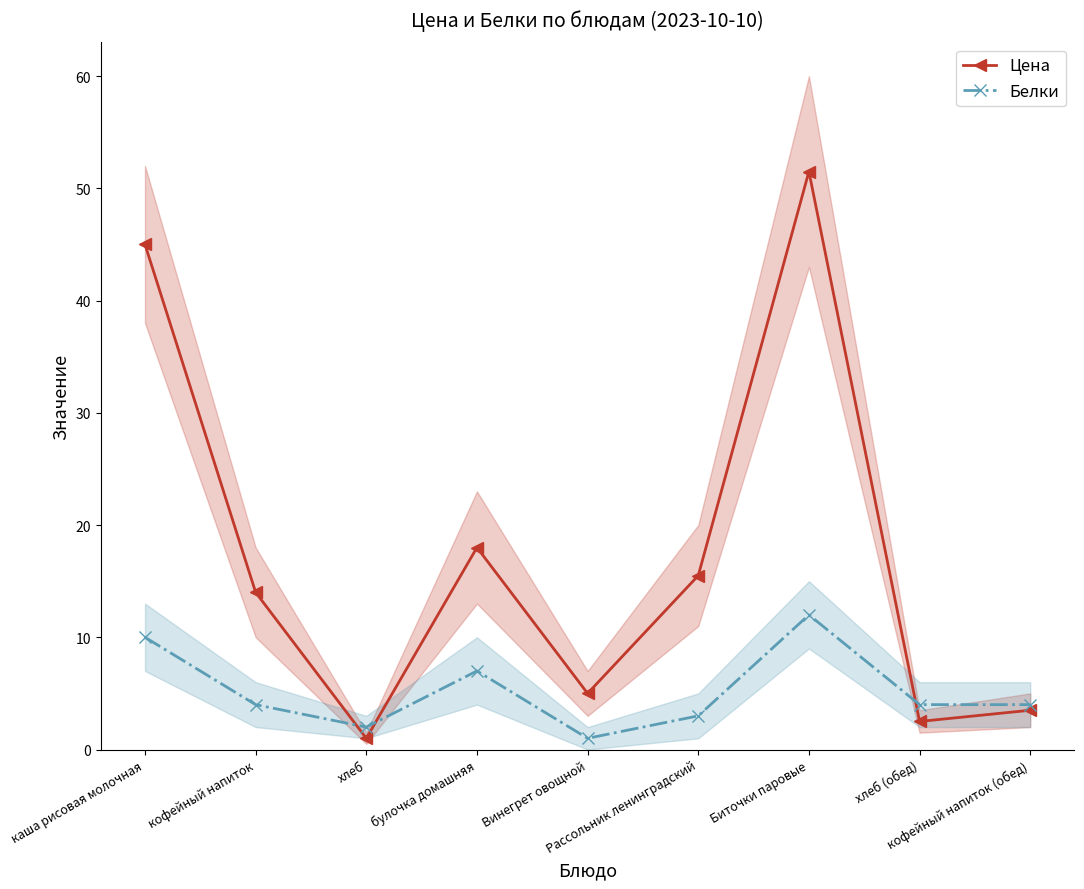

Which has a higher value, кофейный напиток (обед) or Биточки паровые?

Биточки паровые